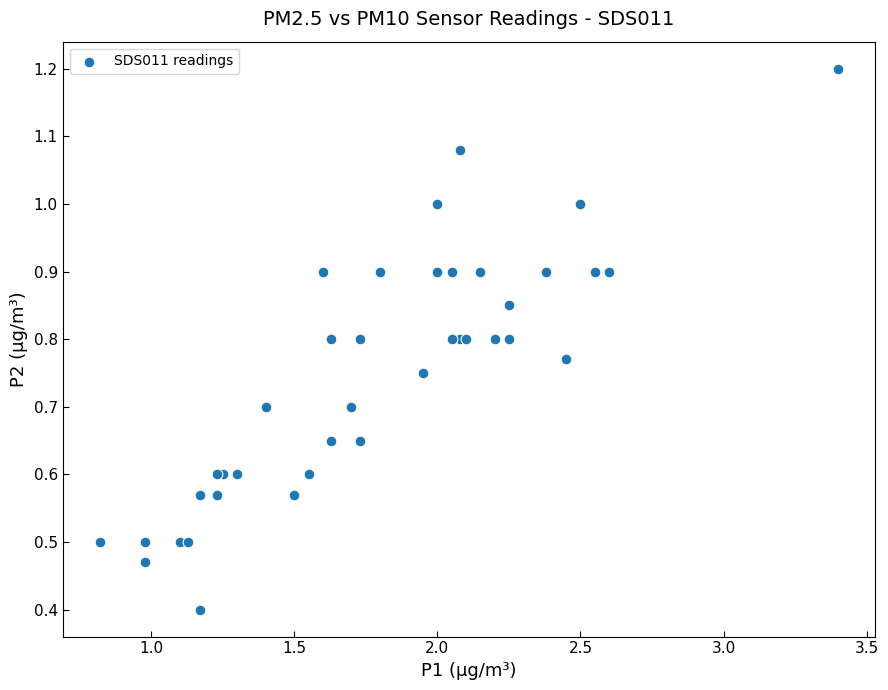

What Y value in the scatter plot is closest to 0?

0.4